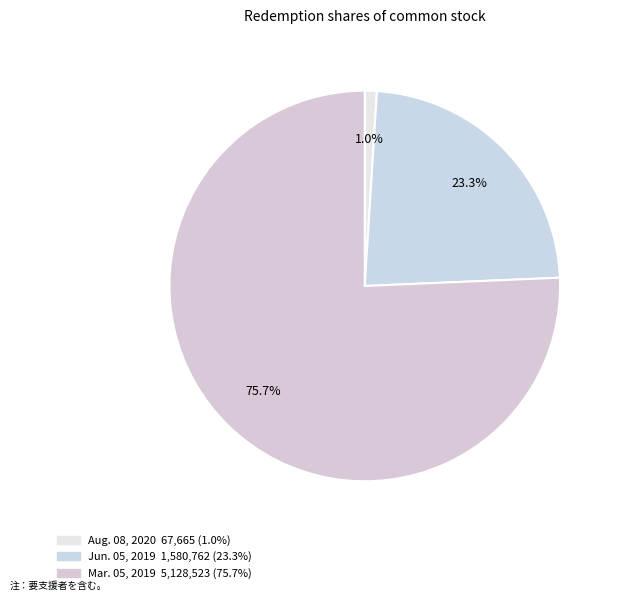

Is the sum of Aug. 08, 2020 and Mar. 05, 2019 greater than half?

Yes